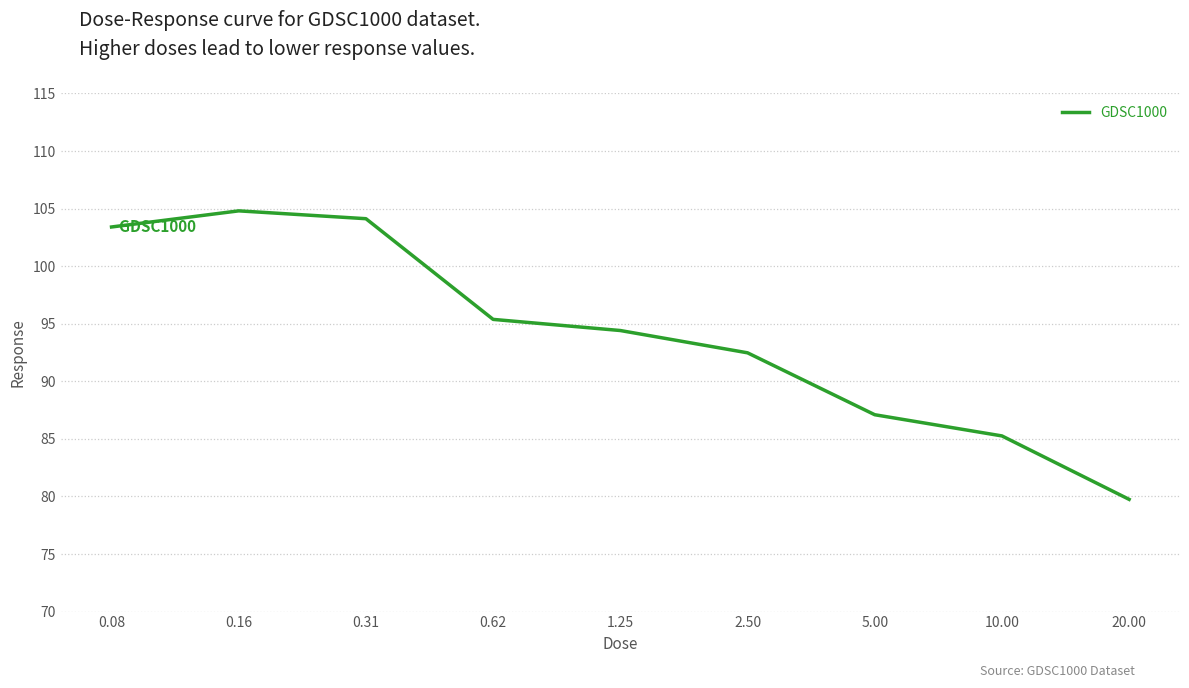

What is the difference between the maximum and minimum values?

25.1